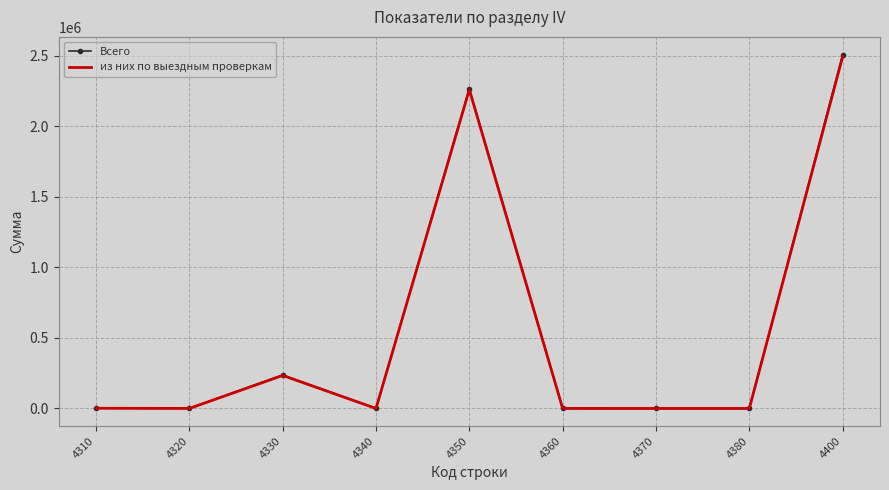

What is the maximum value for из них по выездным проверкам?

2494794